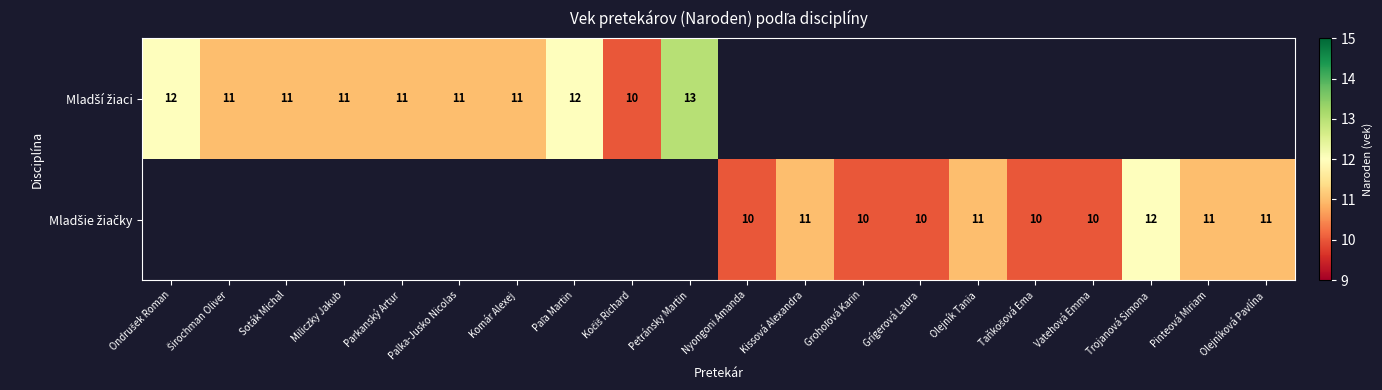

What is the minimum value for Mladší žiaci?

10.0